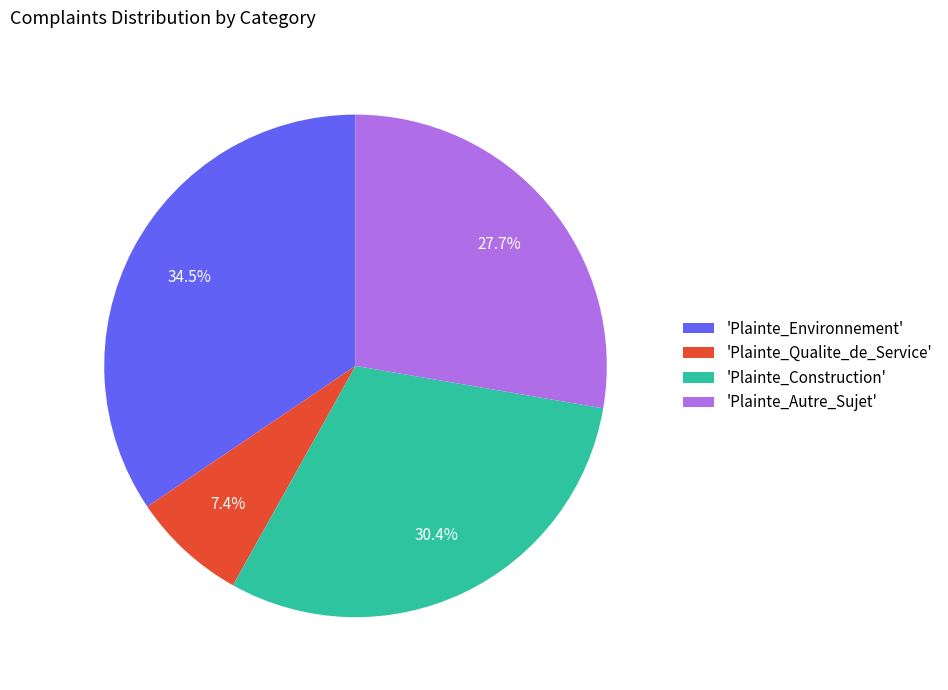

Combined, what portion of the pie is 'Plainte_Construction' and 'Plainte_Autre_Sujet'?

58.1%